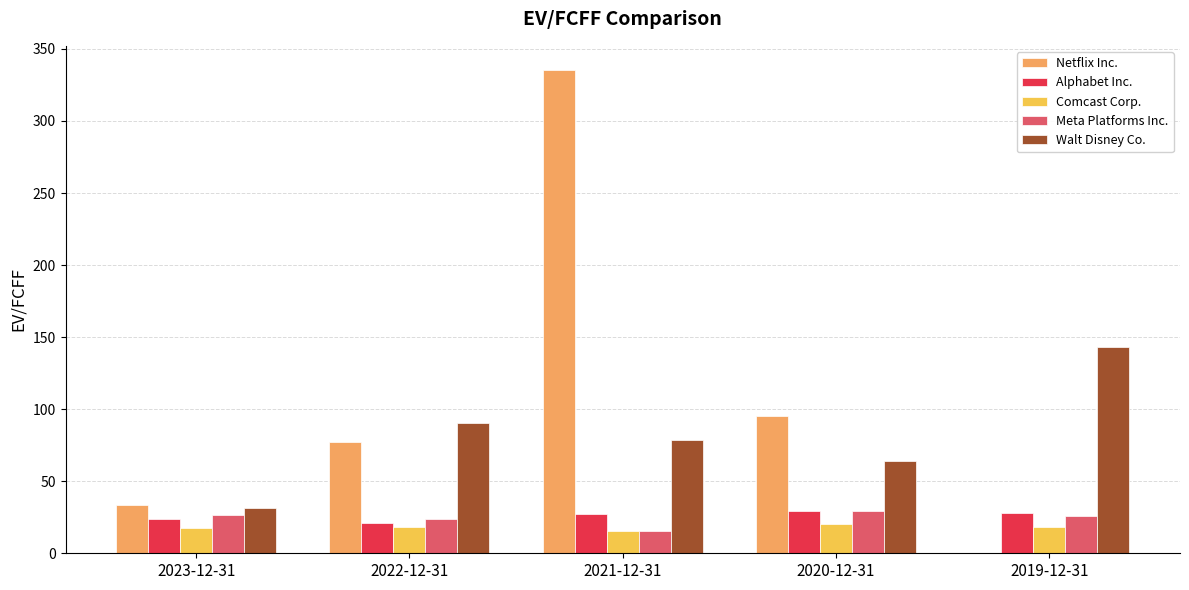

What is the maximum value for Netflix Inc.?

335.4